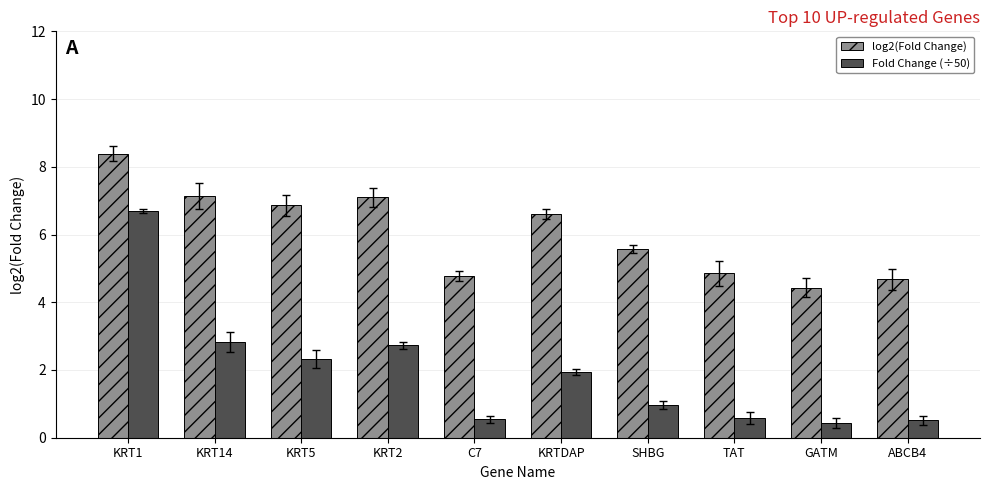

Is it true that log2(Fold Change) equals 2.6 at KRT5?

False